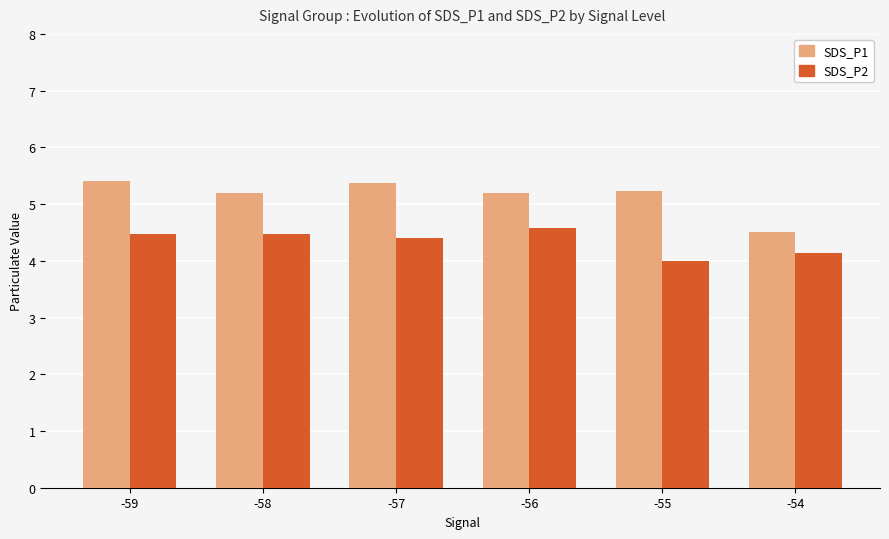

Which series has the largest total across all categories?

SDS_P1